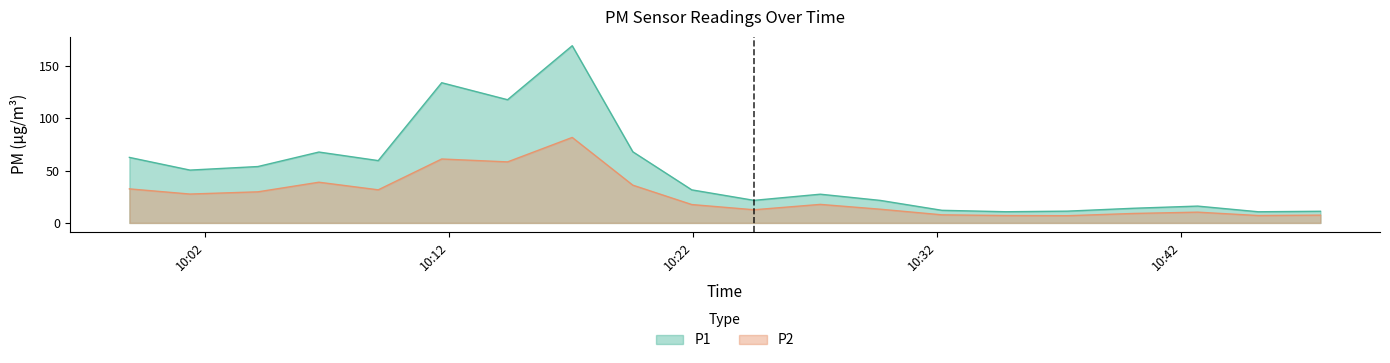

What is the sum of all P1 values?

972.5